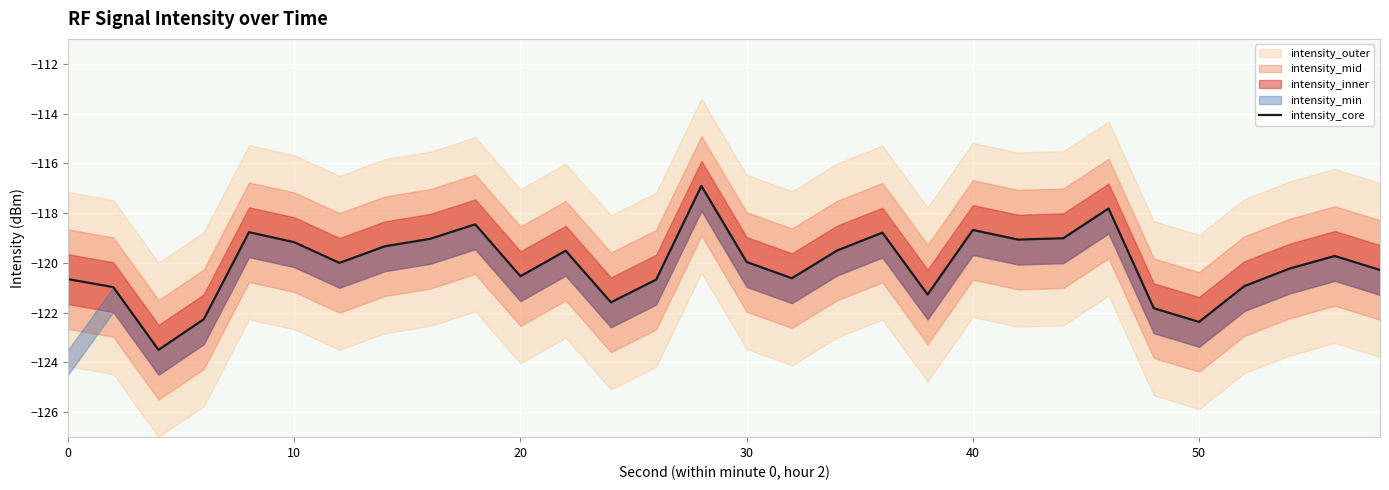

What is the highest value of the intensity_core series?

-116.9